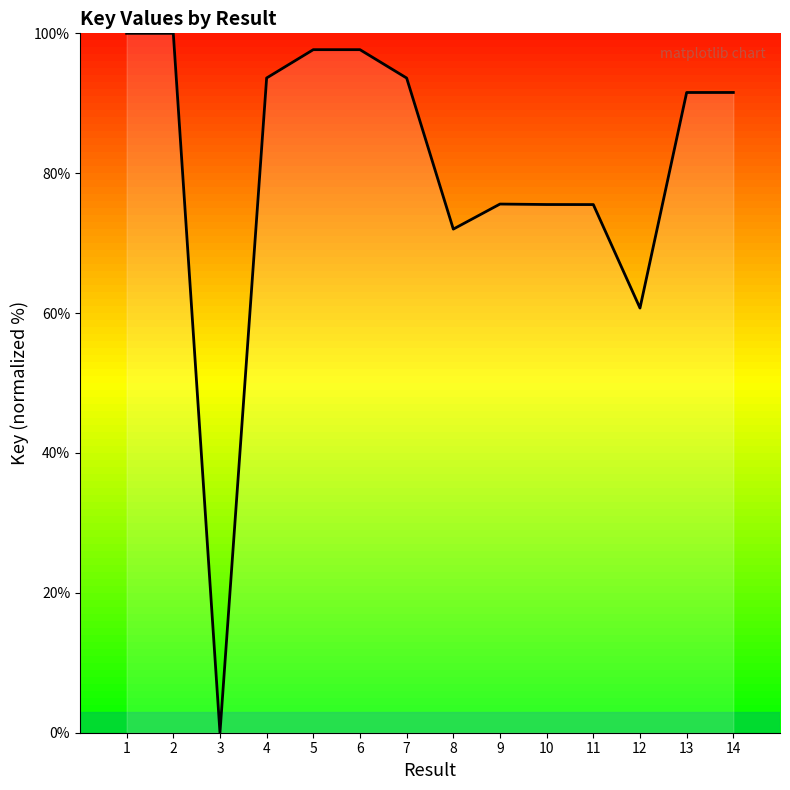

At which category does the chart reach its minimum across all series?

3